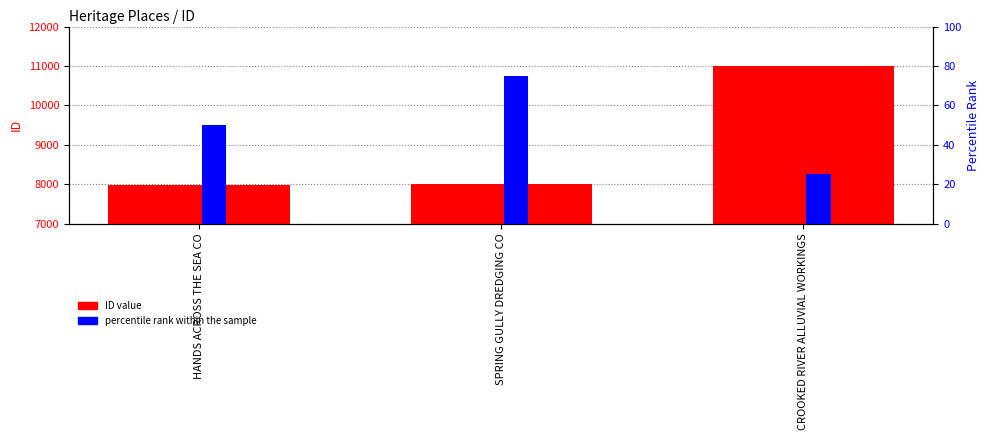

What is the sum of the percentile rank within the sample values at CROOKED RIVER ALLUVIAL WORKINGS and SPRING GULLY DREDGING CO?

100